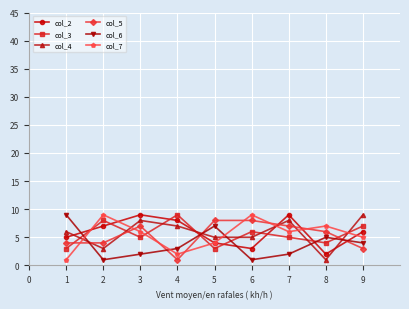

True or false: col_3 has more than 1 interior local peaks.

True